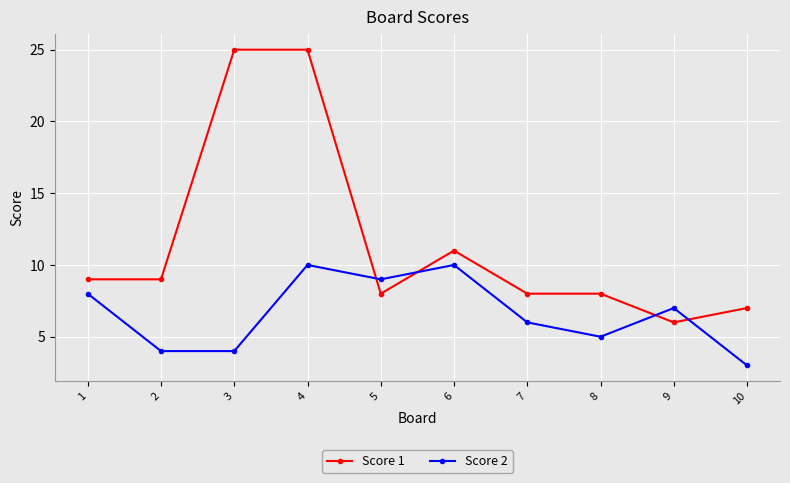

Rank the series by their maximum value, from lowest to highest.

Score 2, Score 1